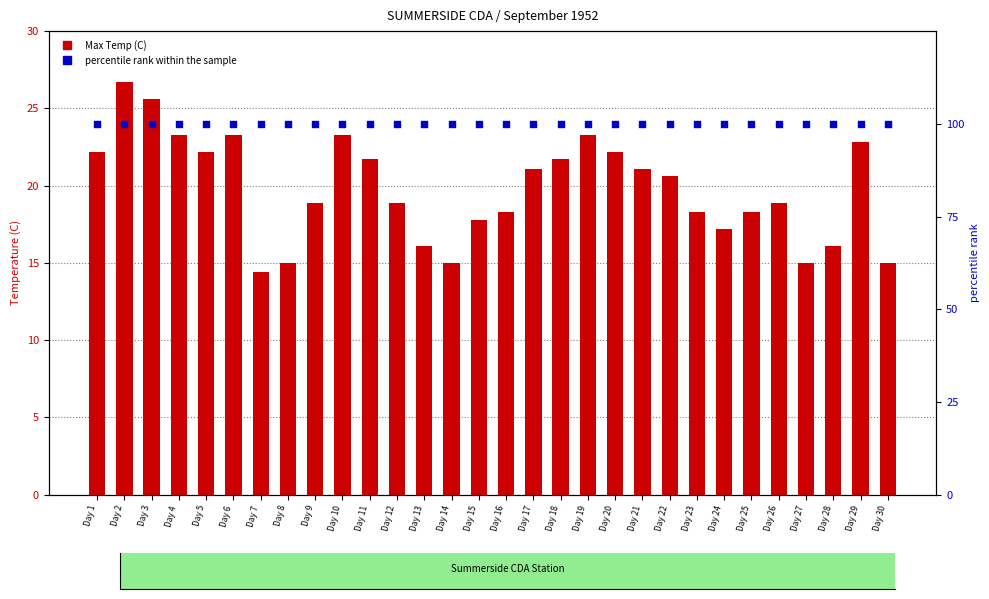

Which series contains the lowest Y value?

Max Temp (C)